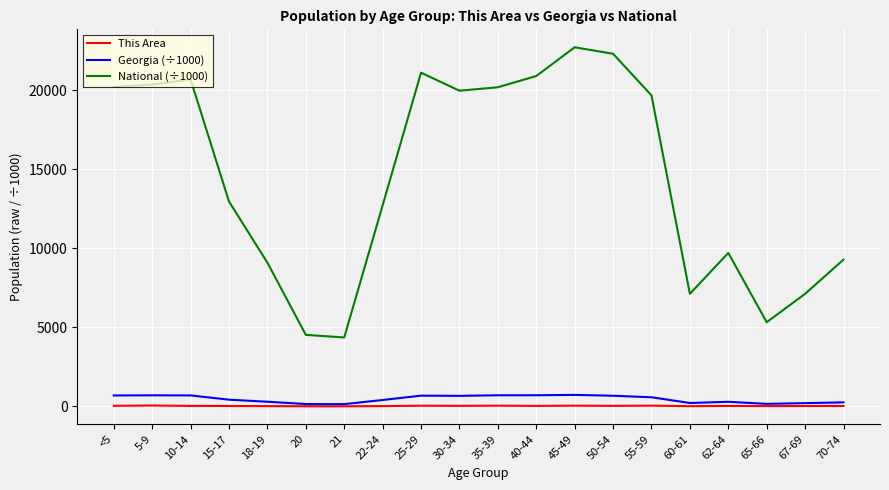

Is the value of Georgia (÷1000) at 62-64 greater than the value of National (÷1000) at 22-24?

No